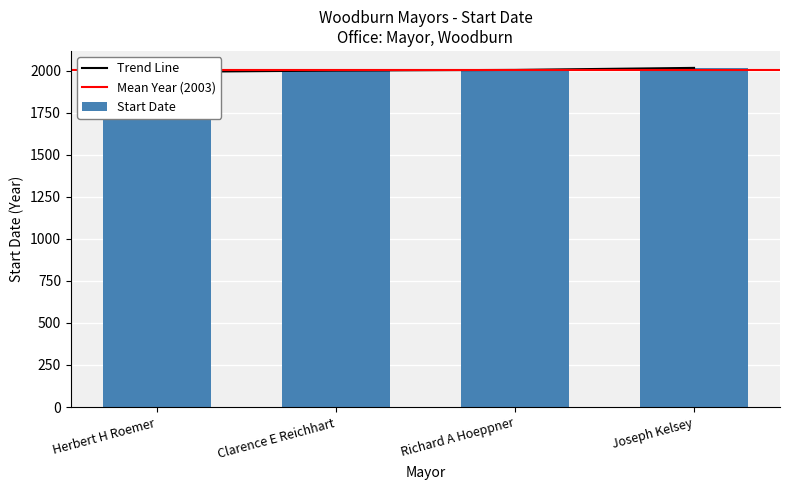

Rank the categories by value from highest to lowest.

Joseph Kelsey, Richard A Hoeppner, Clarence E Reichhart, Herbert H Roemer